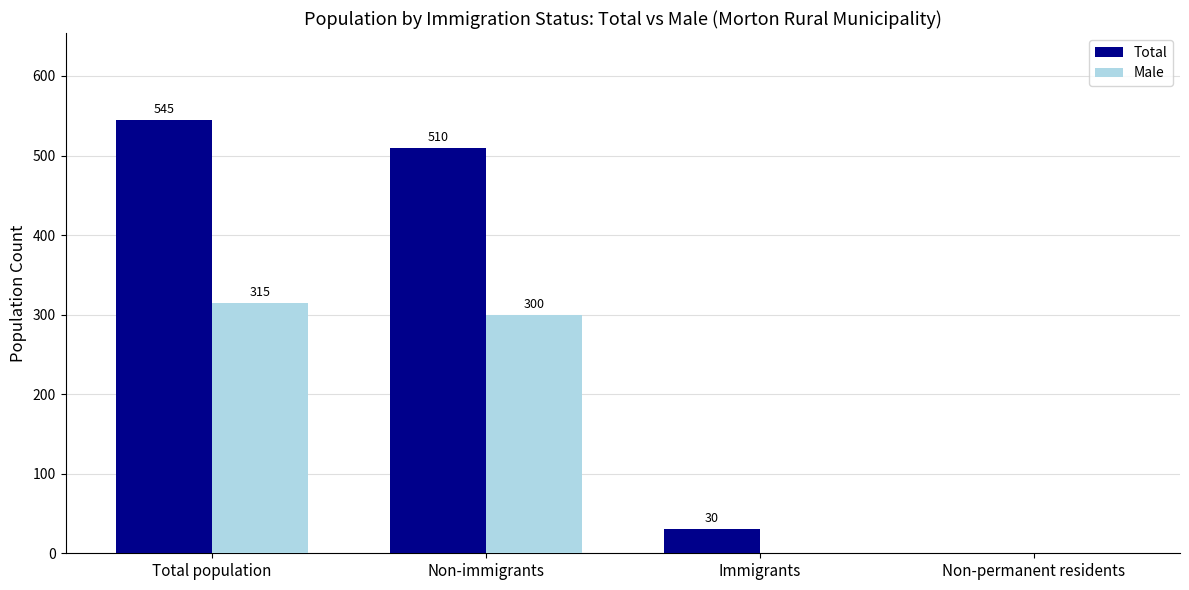

Which series changed the most between Total population and Non-permanent residents?

Total